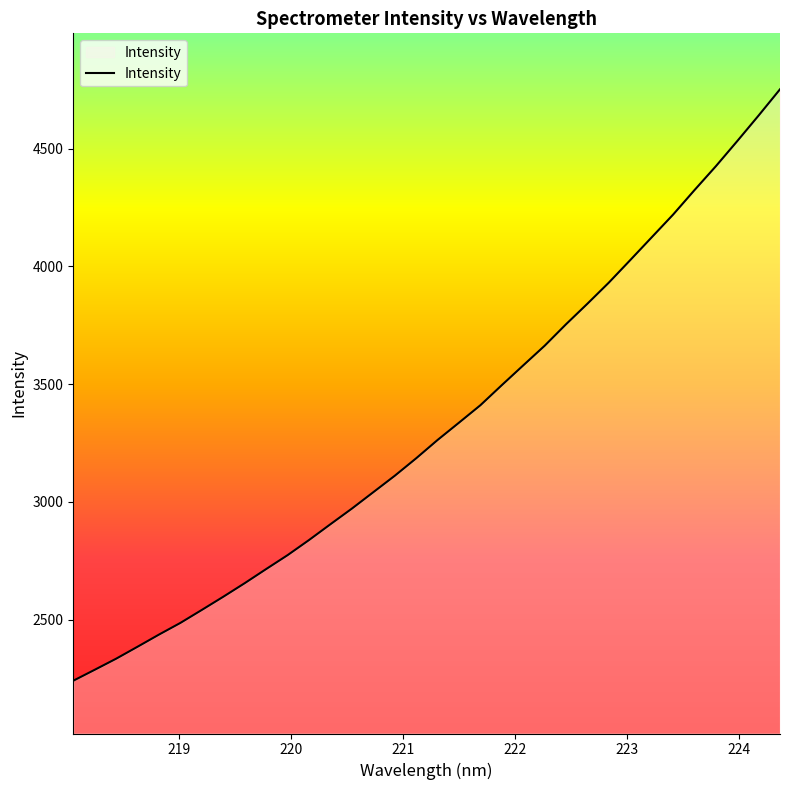

What is the difference between the maximum and minimum values?

2511.1